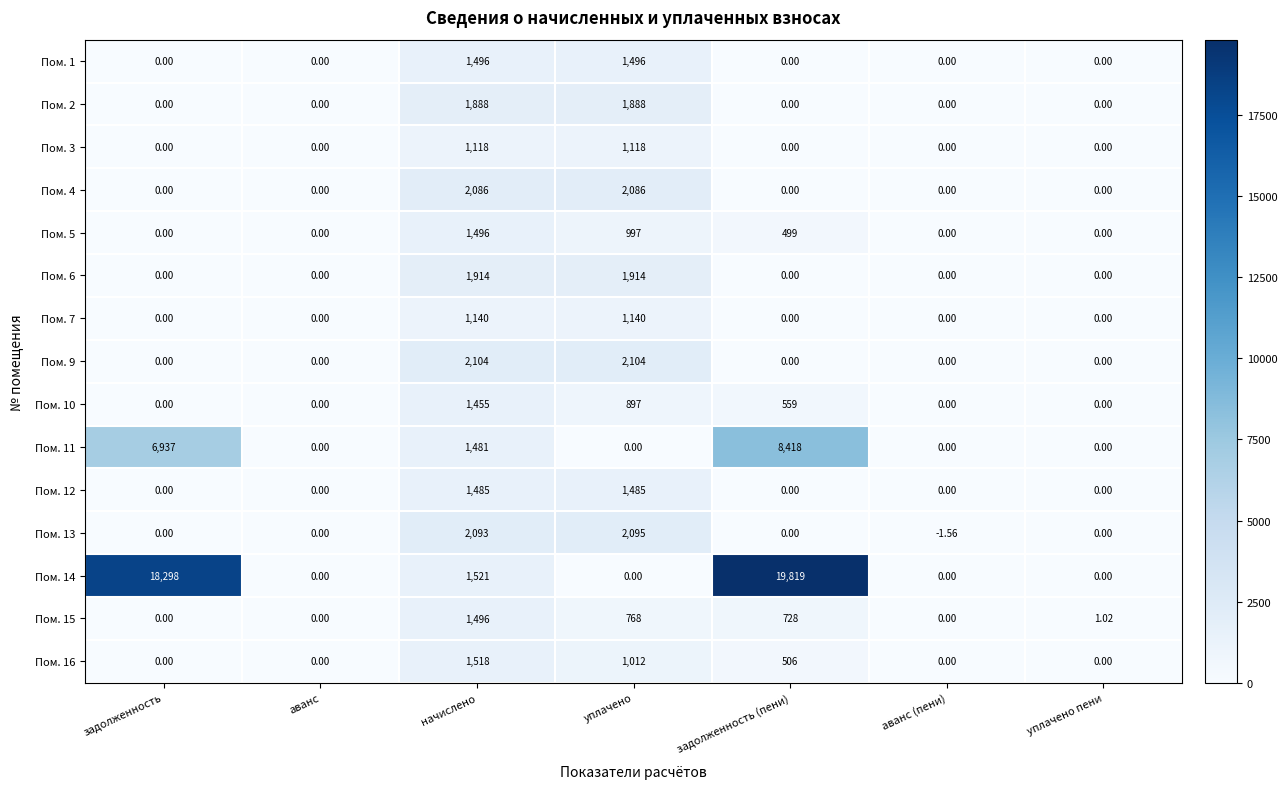

At which category is the sum across all series the highest?

задолженность (пени)